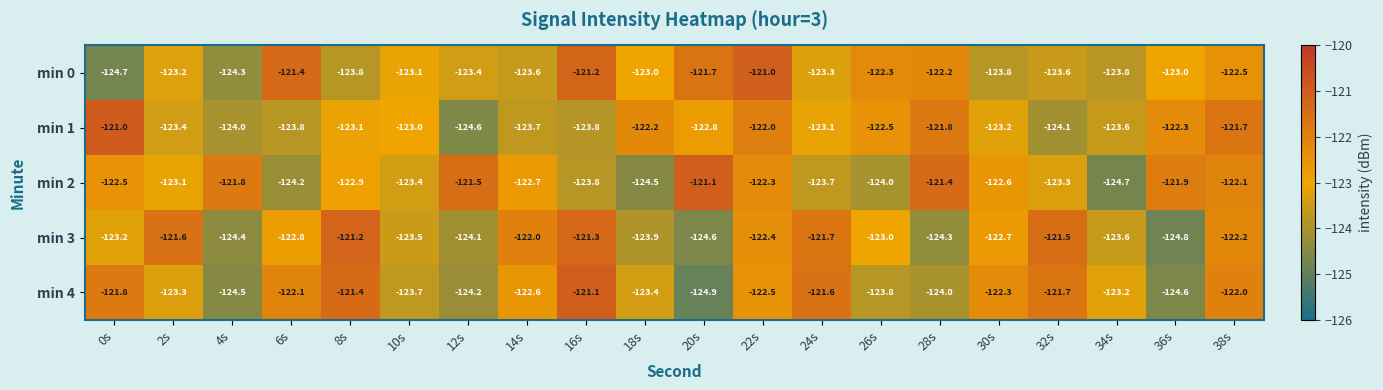

True or false: min 1 has a value of -85.5 at 18s.

False